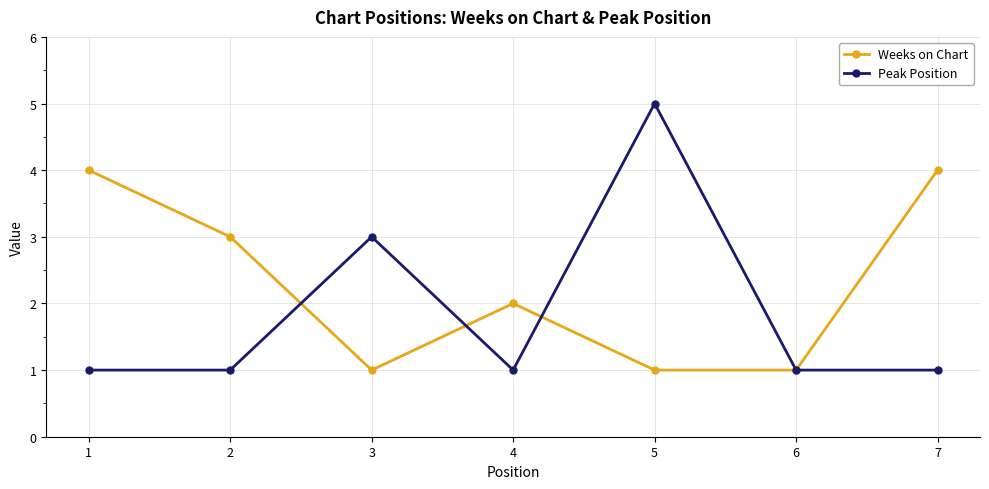

What is the greatest value displayed?

5